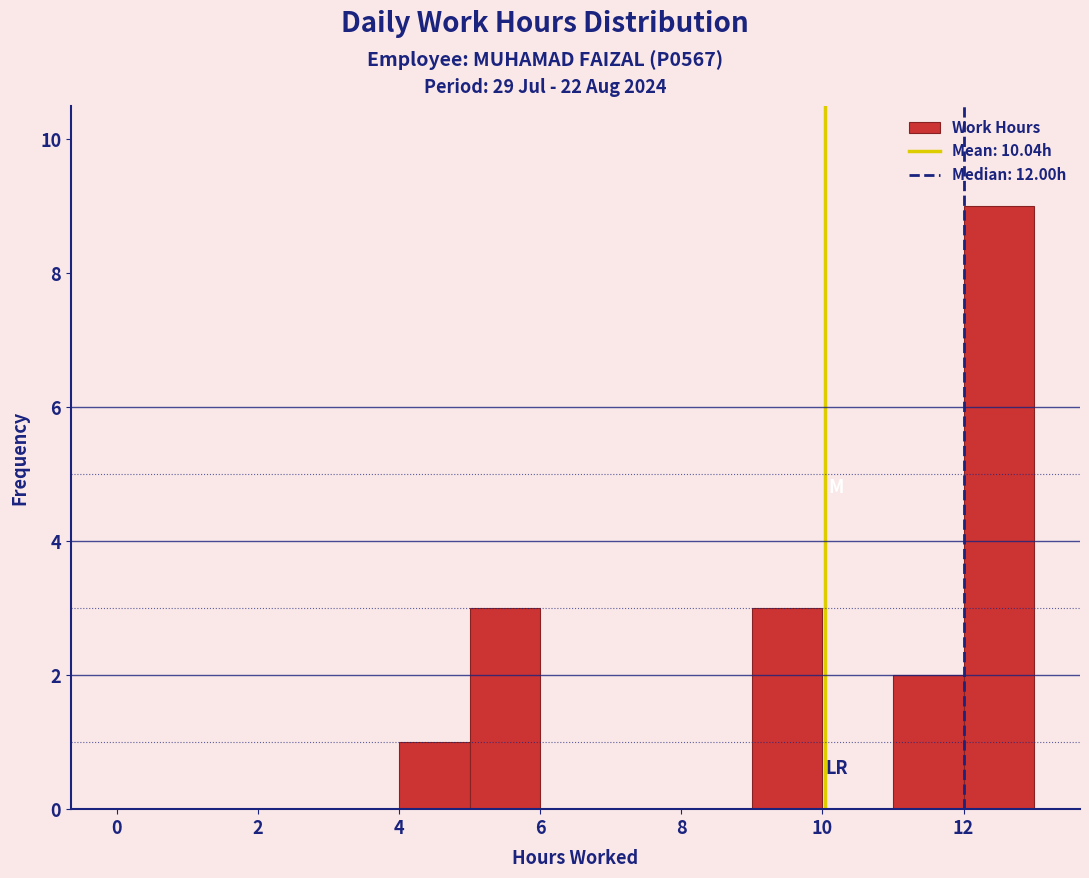

Reading left to right, list every bar in this chart as the range it spans on the x-axis followed by its height. The values are not printed on the chart, so give them approximately, as read against the axis.

0 to 1: 0
1 to 2: 0
2 to 3: 0
3 to 4: 0
4 to 5: 1
5 to 6: 3
6 to 7: 0
7 to 8: 0
8 to 9: 0
9 to 10: 3
10 to 11: 0
11 to 12: 2
12 to 13: 9